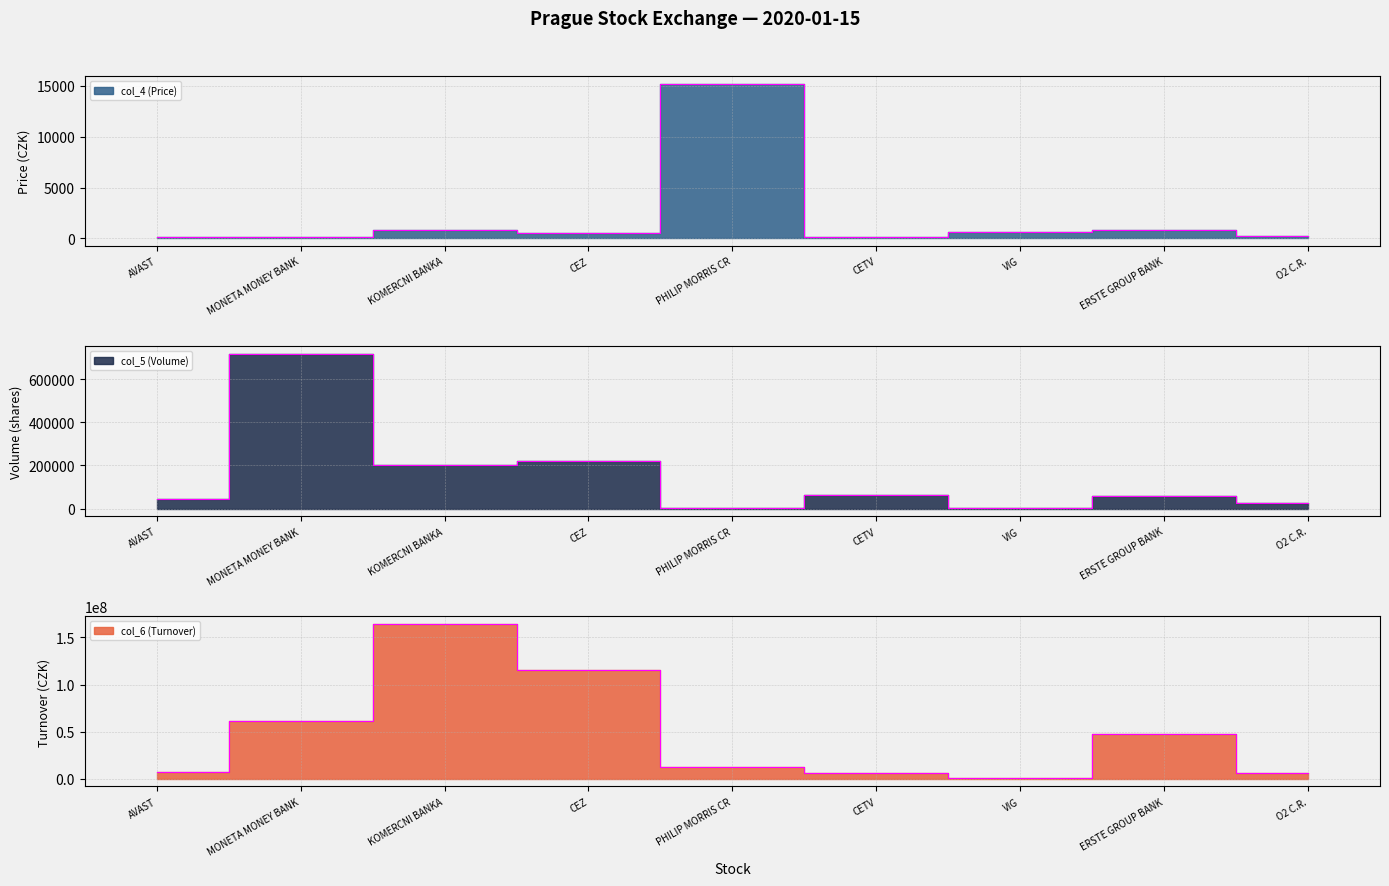

What is the difference between the col_5 (Volume) values at VIG and PHILIP MORRIS CR?

118.0